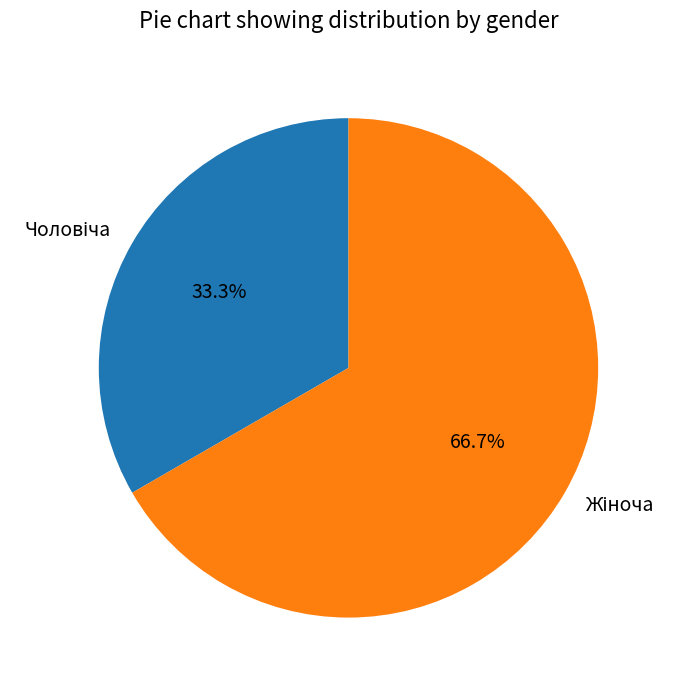

Is there any slice that represents more than half of the pie?

Yes